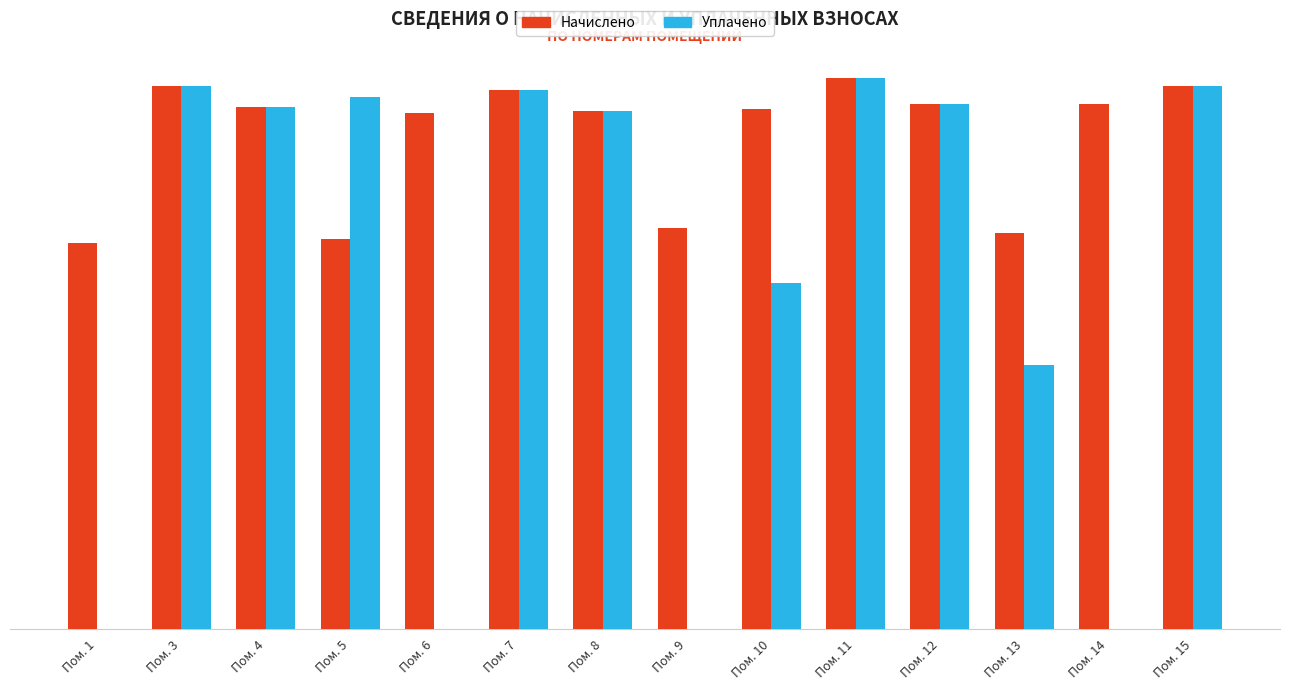

Is it true that Уплачено equals 1662.8 at Пом. 11?

True